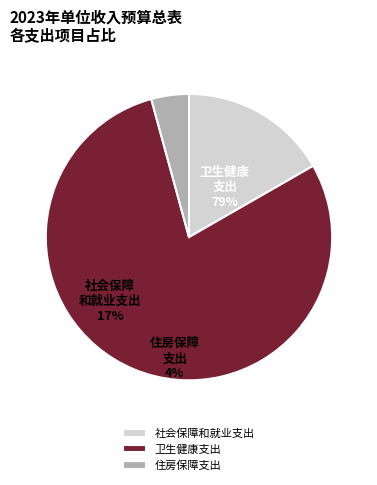

What is the change in value from 卫生健康支出 to 住房保障支出?

-13363900